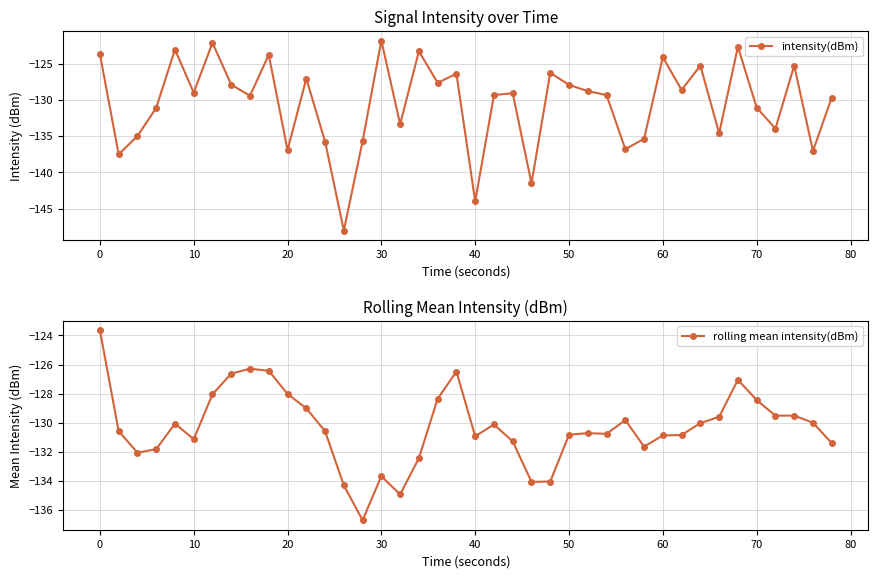

In rolling mean intensity(dBm), how many points are higher than both neighbors (excluding endpoints)?

9